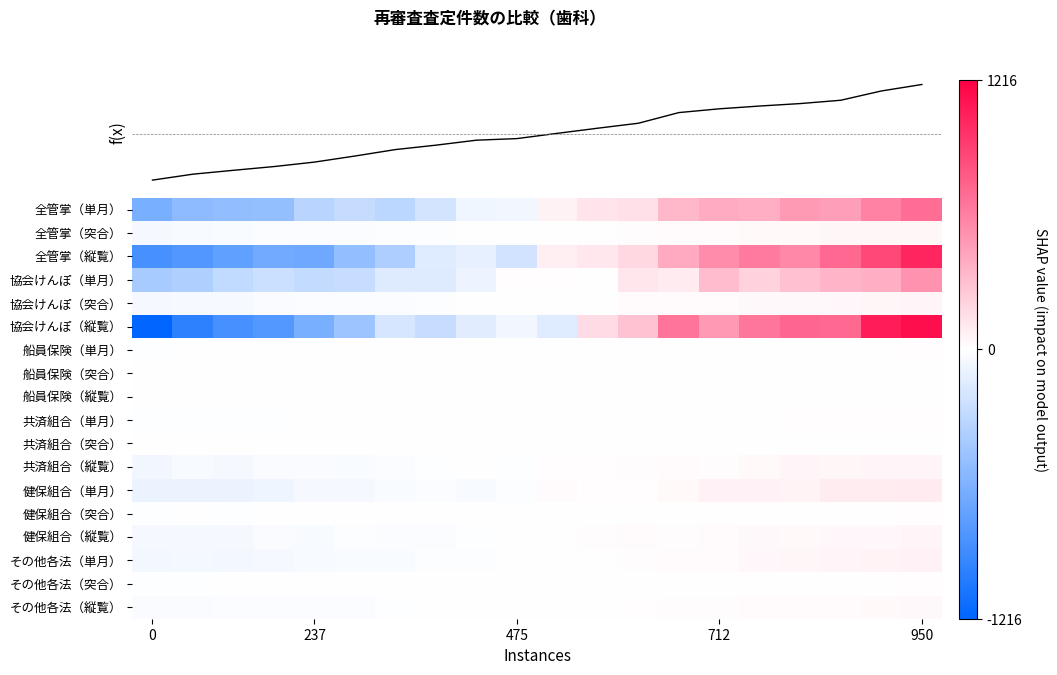

What is the total value across all series at 6?

-1198.2